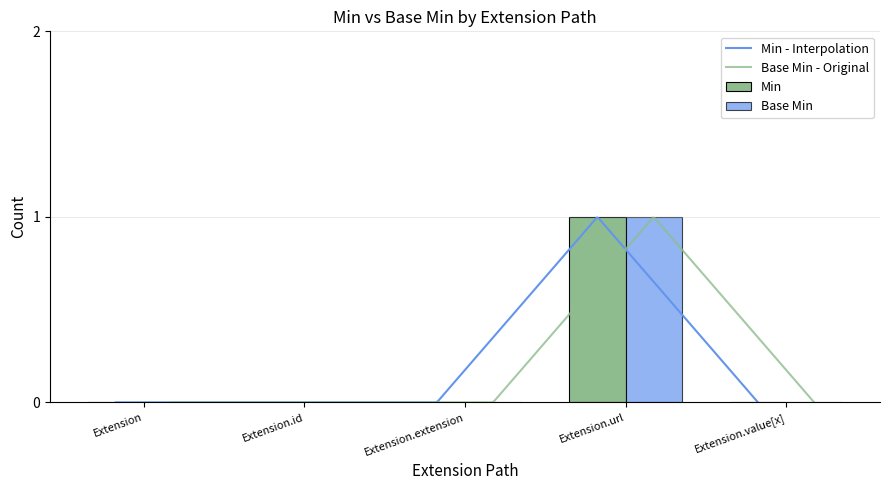

What is the greatest value displayed?

1